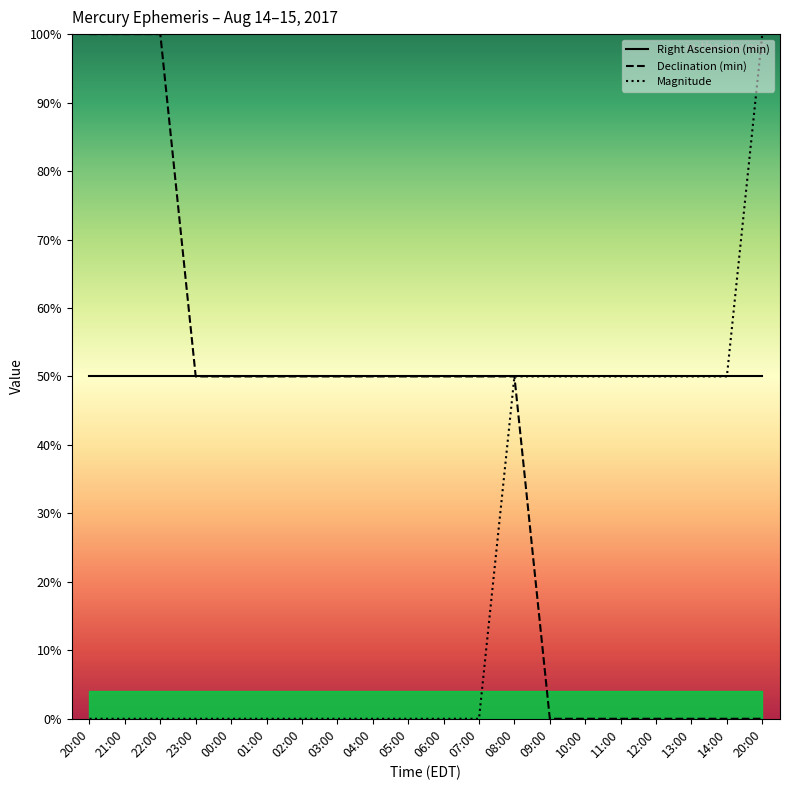

What is the difference between the highest and lowest values at 04:00?

50.0